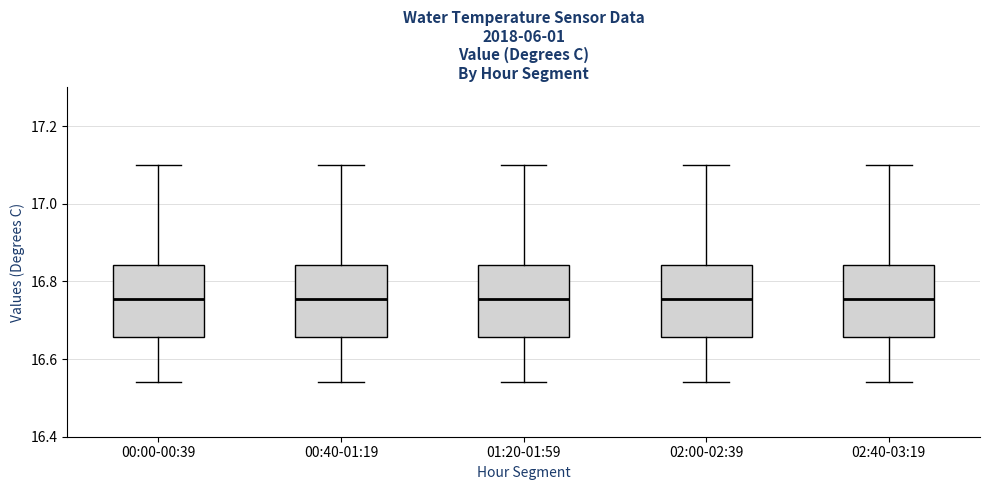

Reading left to right, read every box against the y-axis: the position of its median line, the range the box covers, and the ends of its whiskers. The values are not printed on the chart, so give them approximately, as read against the axis.

00:00-00:39: median 16.76, box 16.66 to 16.84, whiskers 16.54 to 17.10
00:40-01:19: median 16.76, box 16.66 to 16.84, whiskers 16.54 to 17.10
01:20-01:59: median 16.76, box 16.66 to 16.84, whiskers 16.54 to 17.10
02:00-02:39: median 16.76, box 16.66 to 16.84, whiskers 16.54 to 17.10
02:40-03:19: median 16.76, box 16.66 to 16.84, whiskers 16.54 to 17.10